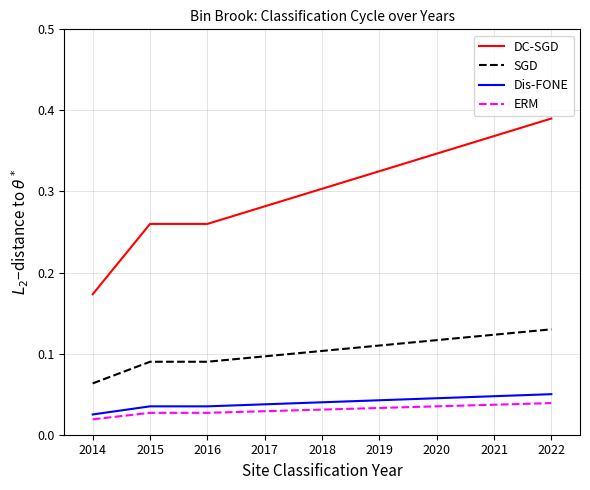

Which label corresponds to the largest value in the chart?

2022